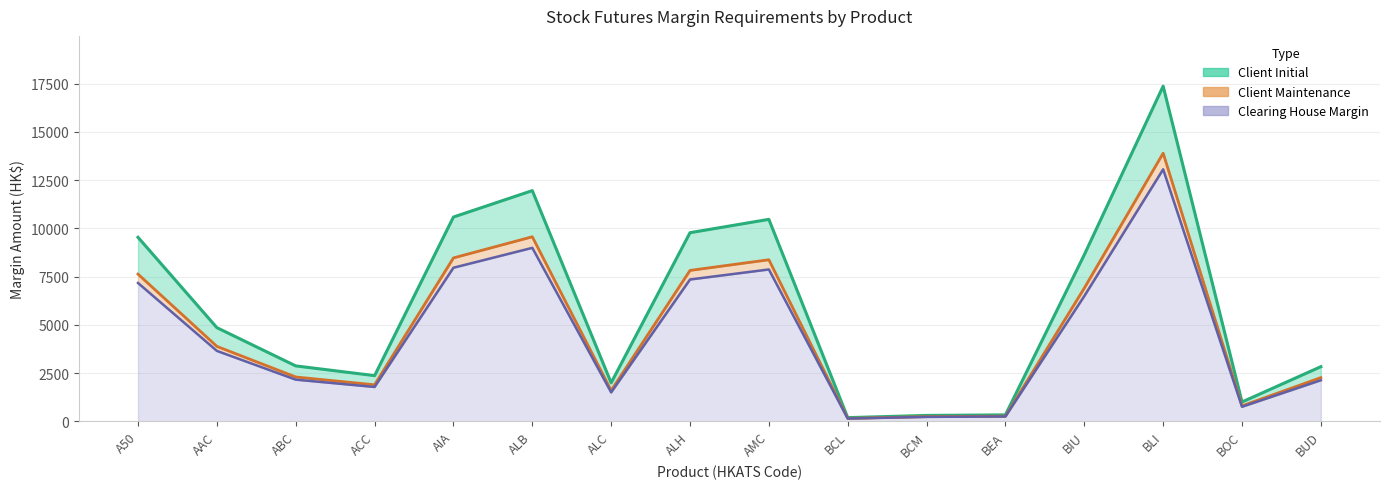

How many data points in Clearing House Margin are above 3650?

7